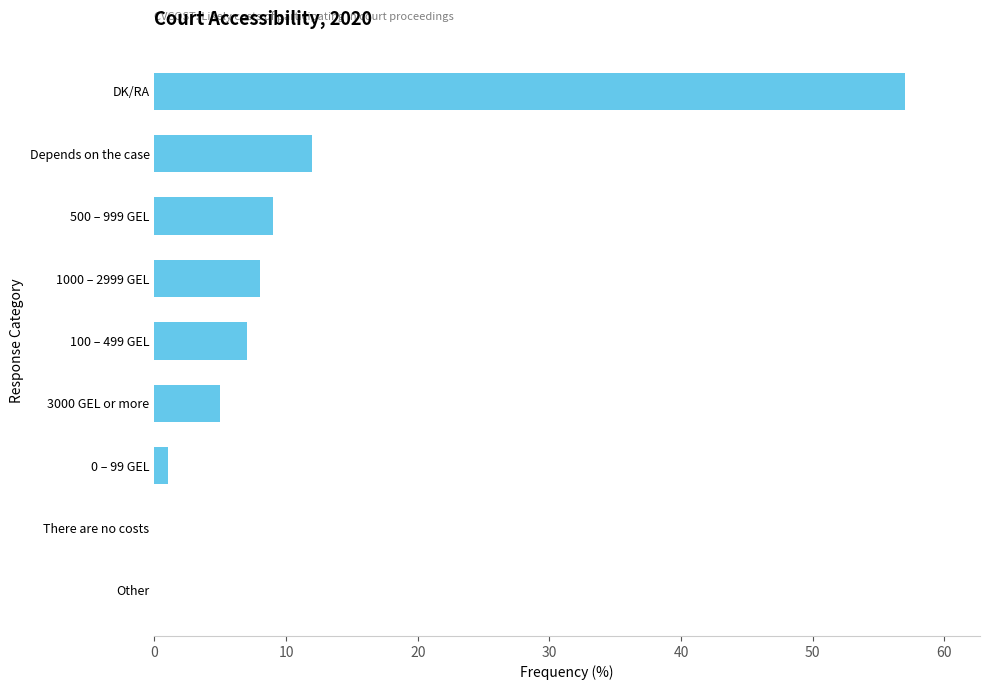

What is the greatest value displayed?

57